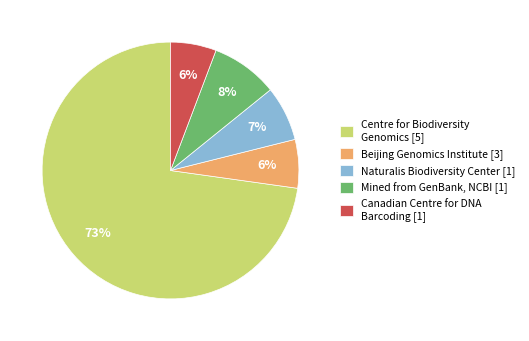

To the nearest percent, what percentage of the pie is Centre for Biodiversity Genomics [5]?

73%